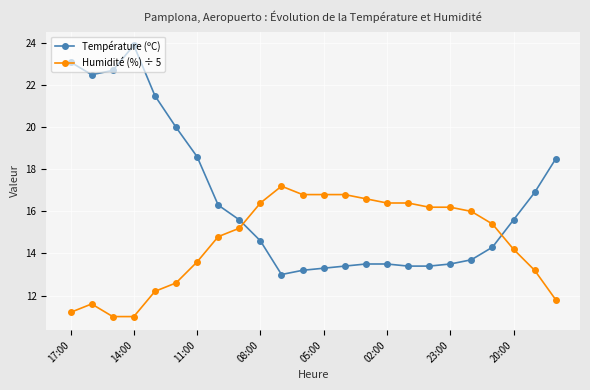

What is the sum of all Température (ºC) values?

398.0